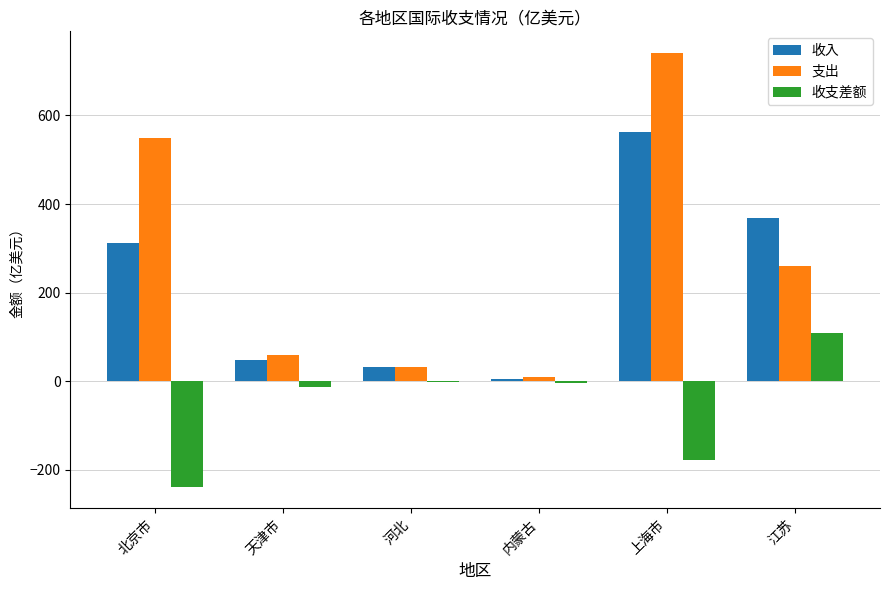

Which series changed the most between 上海市 and 江苏?

支出